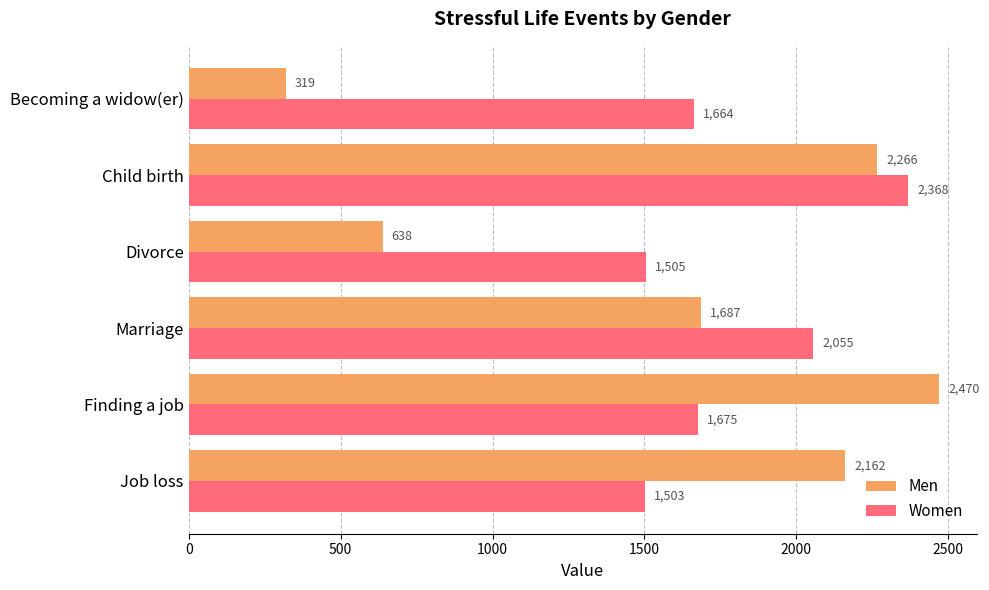

What is the difference between the maximum and second lowest values in the Women series?

863